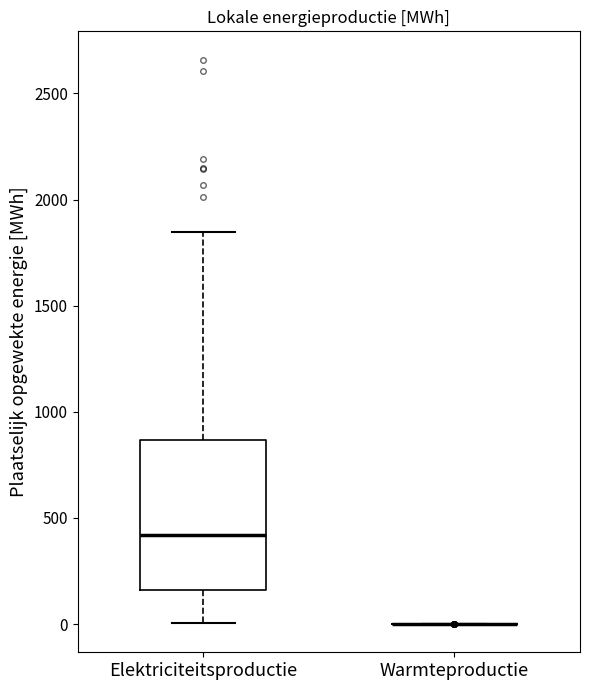

Reading left to right, read every box against the y-axis: the position of its median line, the range the box covers, and the ends of its whiskers. The values are not printed on the chart, so give them approximately, as read against the axis.

Elektriciteitsproductie: median 400, box 150 to 850, whiskers 0 to 1850
Warmteproductie: box collapsed to a line at 0, whiskers 0 to 0